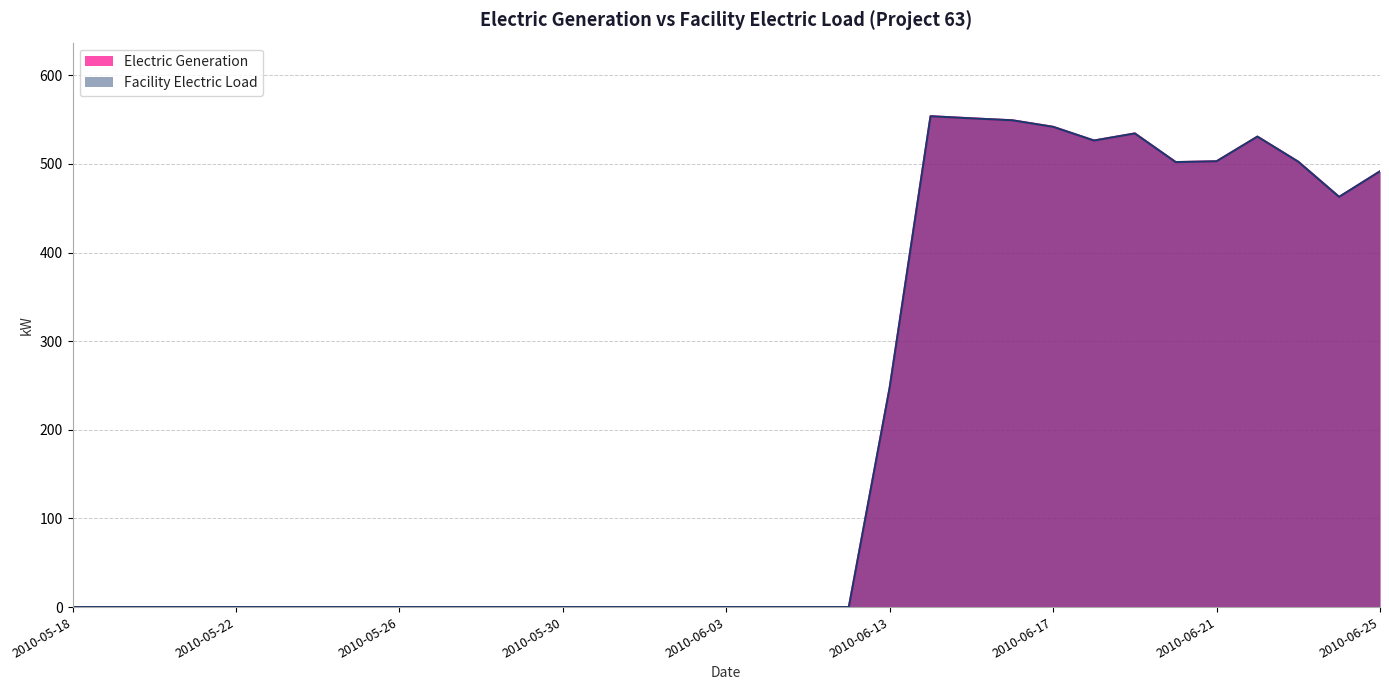

Which series has the widest spread of values?

Electric Generation